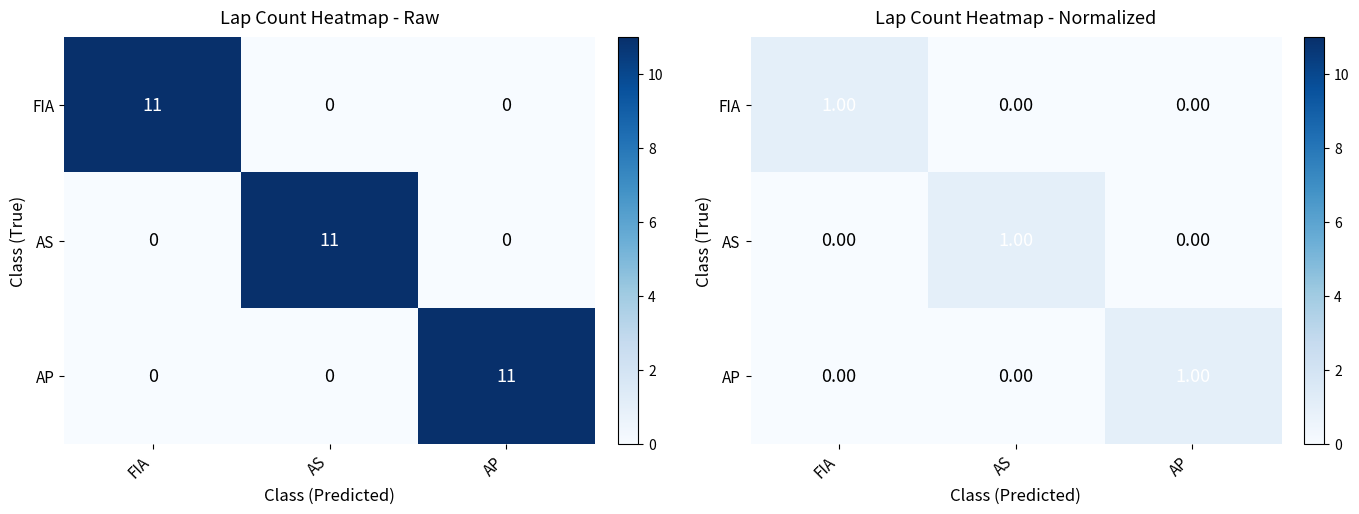

The value of AS at FIA is 0. True or false?

True